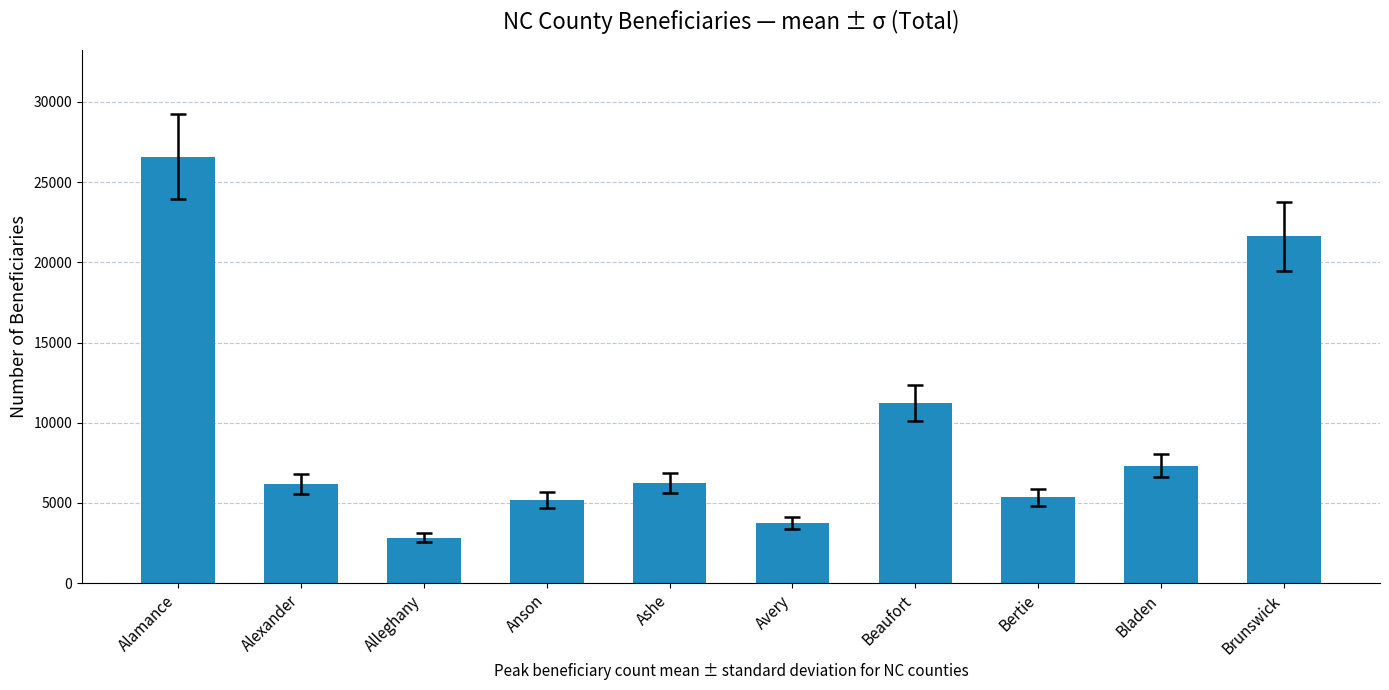

What is the difference between the maximum and minimum values?

23770